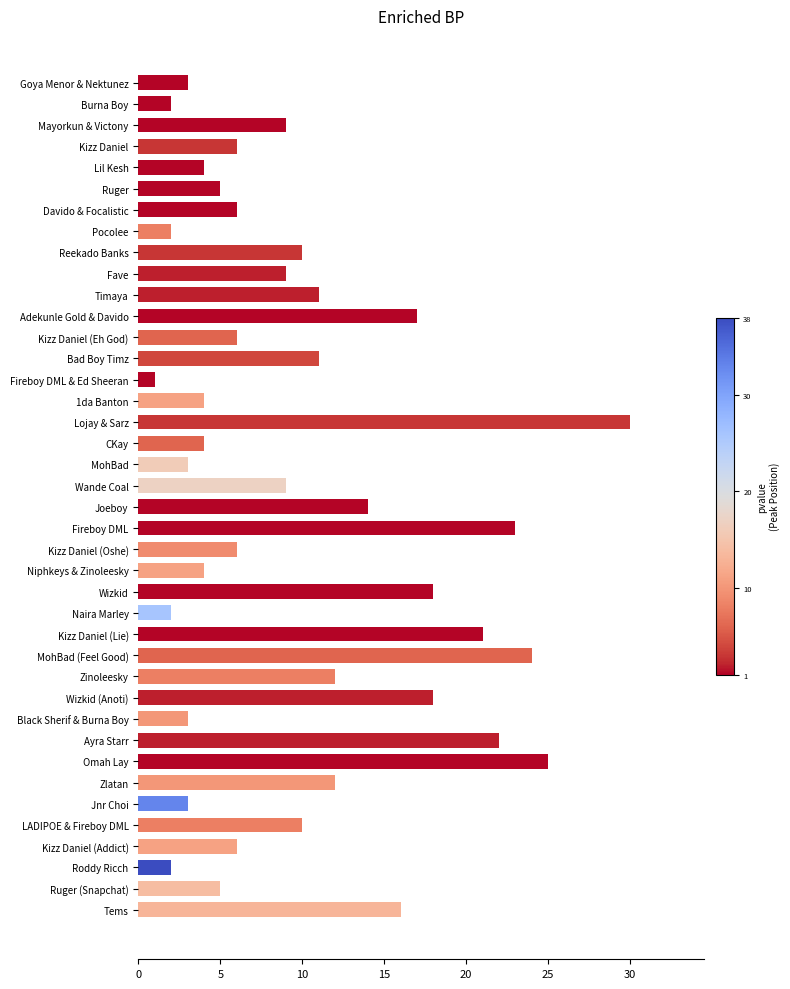

What is the smallest value displayed?

1